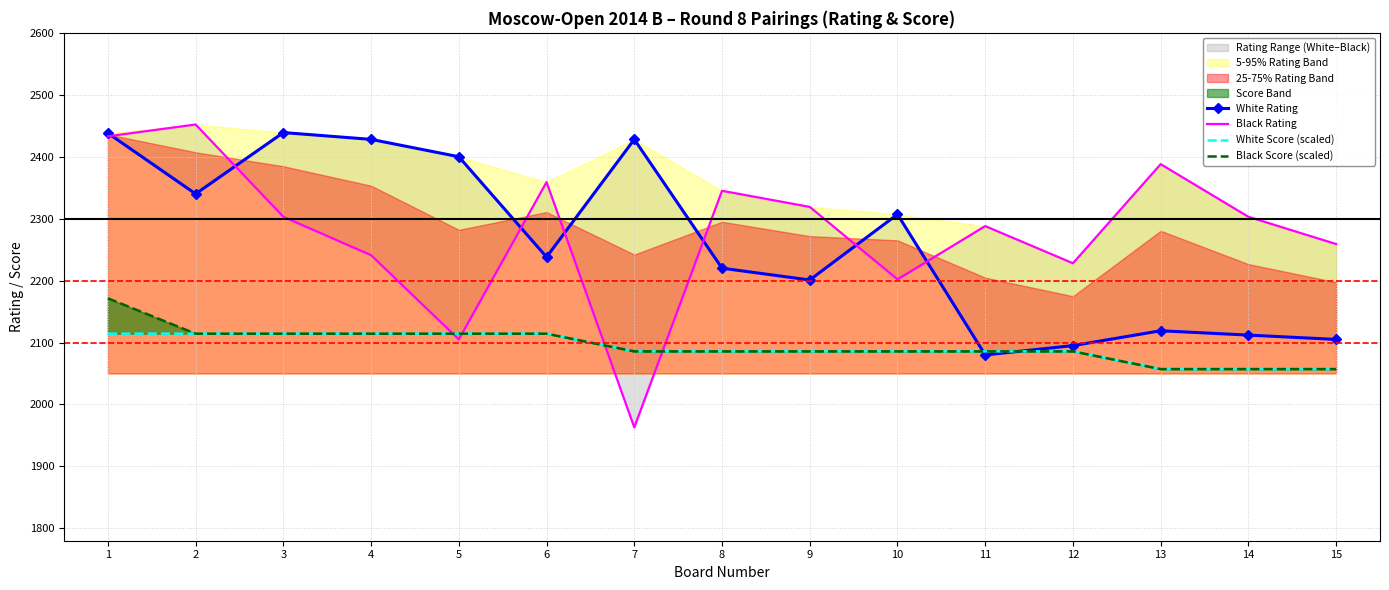

Between 12 and 10, which is larger?

10